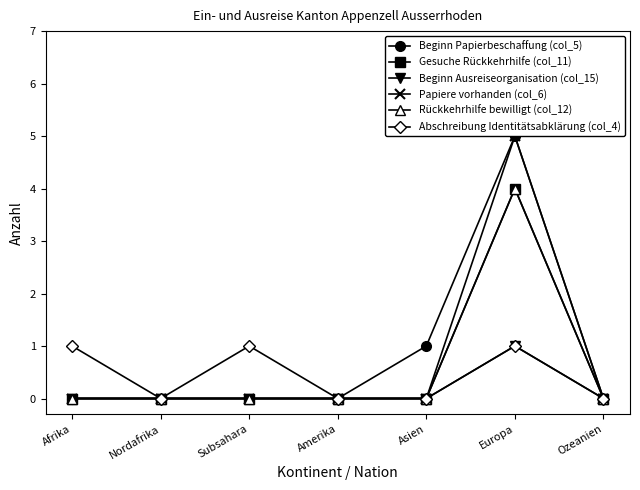

At how many categories does at least one series exceed 1?

1